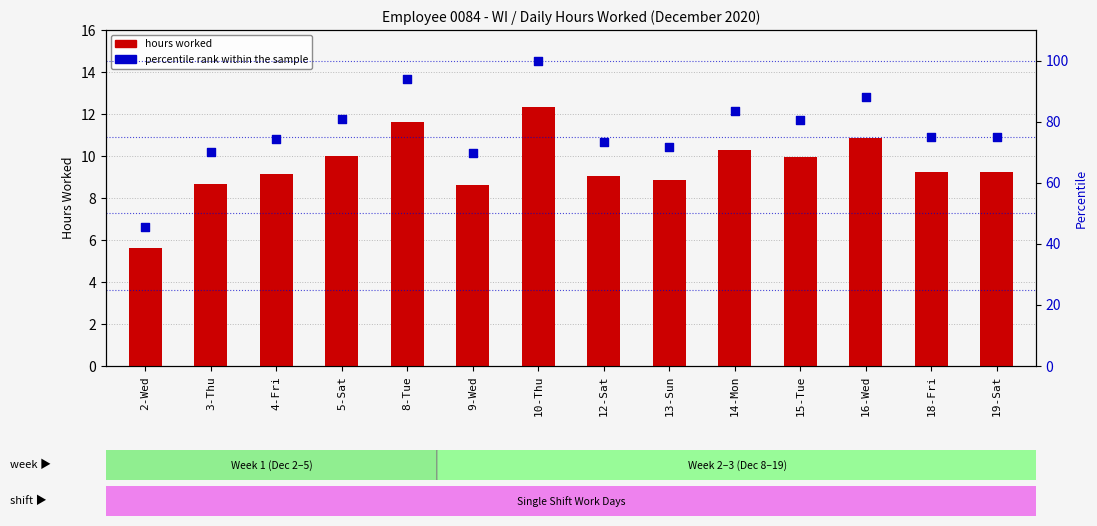

Which series has the widest spread of Y values?

percentile rank within the sample